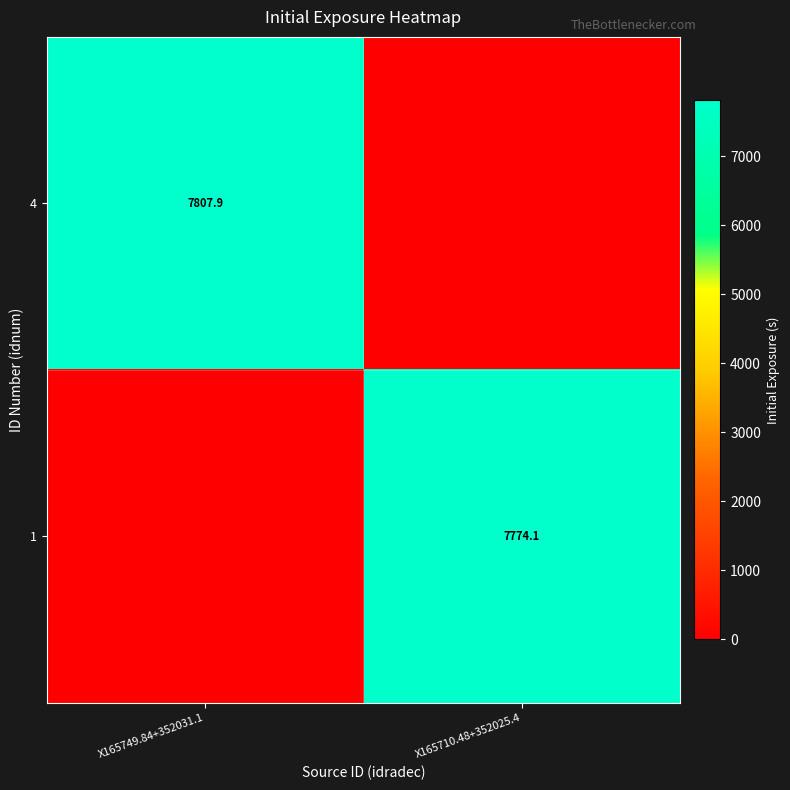

The 1 series shows 13628.7 at X165710.48+352025.4. True or false?

False